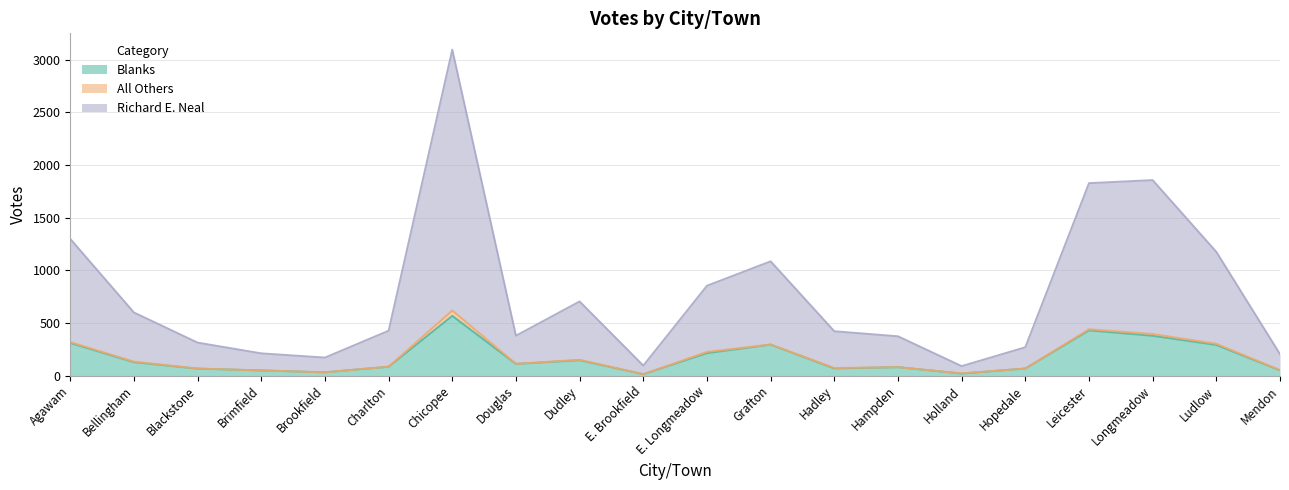

How many values in the Blanks series are below 111?

10